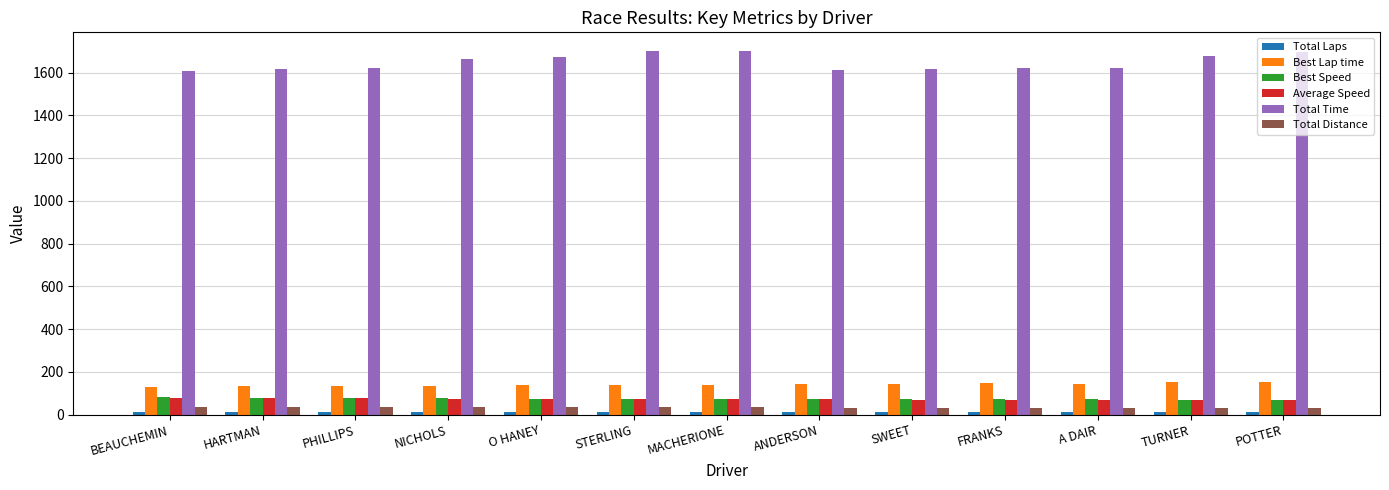

Which series has the widest spread of values?

Total Time